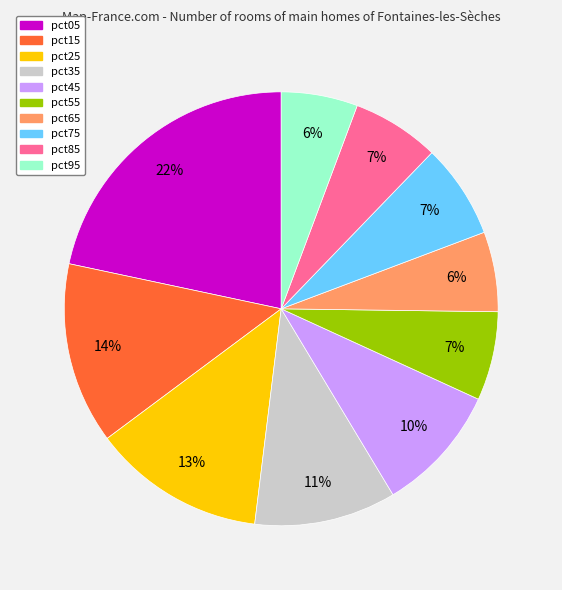

Which category has the biggest portion of the pie?

pct05